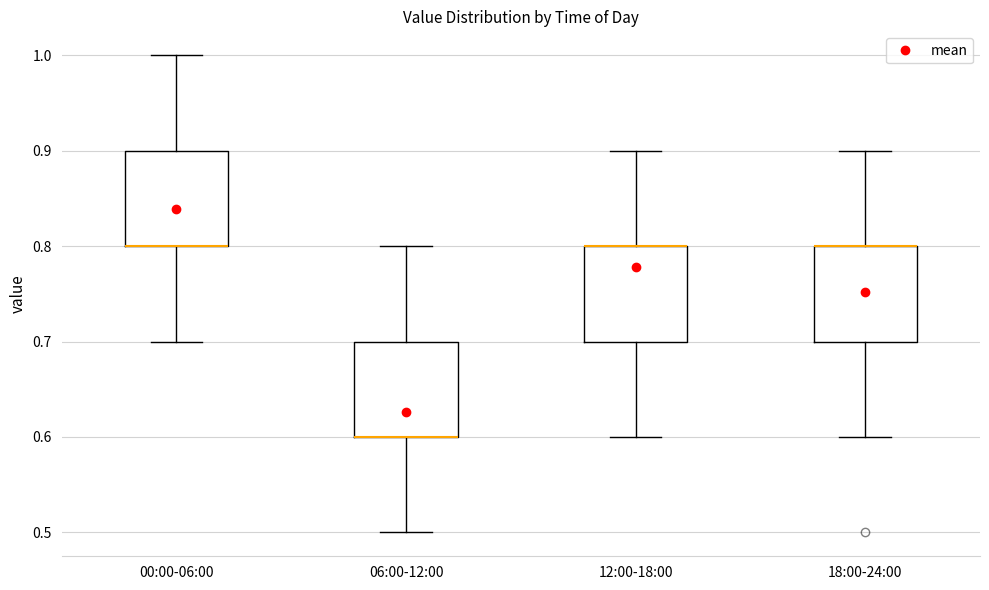

Reading left to right, read every box against the y-axis: the position of its median line, the range the box covers, and the ends of its whiskers. The values are not printed on the chart, so give them approximately, as read against the axis.

00:00-06:00: median 0.8 (drawn on the box's lower edge), box 0.8 to 0.9, whiskers 0.7 to 1.0
06:00-12:00: median 0.6 (drawn on the box's lower edge), box 0.6 to 0.7, whiskers 0.5 to 0.8
12:00-18:00: median 0.8 (drawn on the box's upper edge), box 0.7 to 0.8, whiskers 0.6 to 0.9
18:00-24:00: median 0.8 (drawn on the box's upper edge), box 0.7 to 0.8, whiskers 0.6 to 0.9